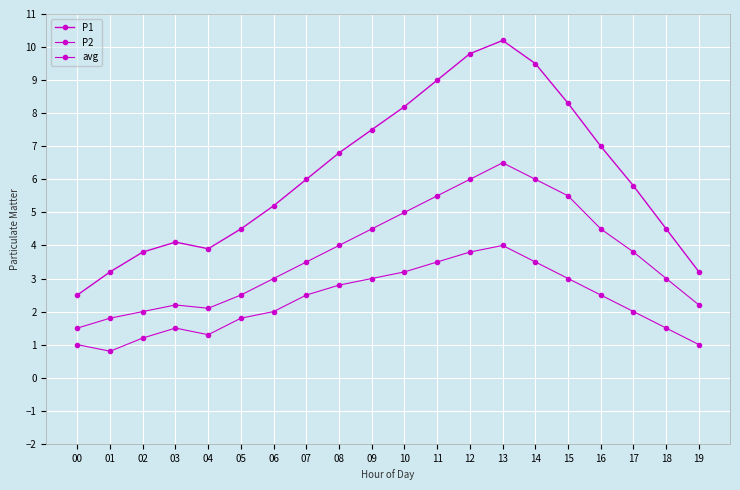

Is the value of P1 at 17 greater than the value of P2 at 17?

Yes